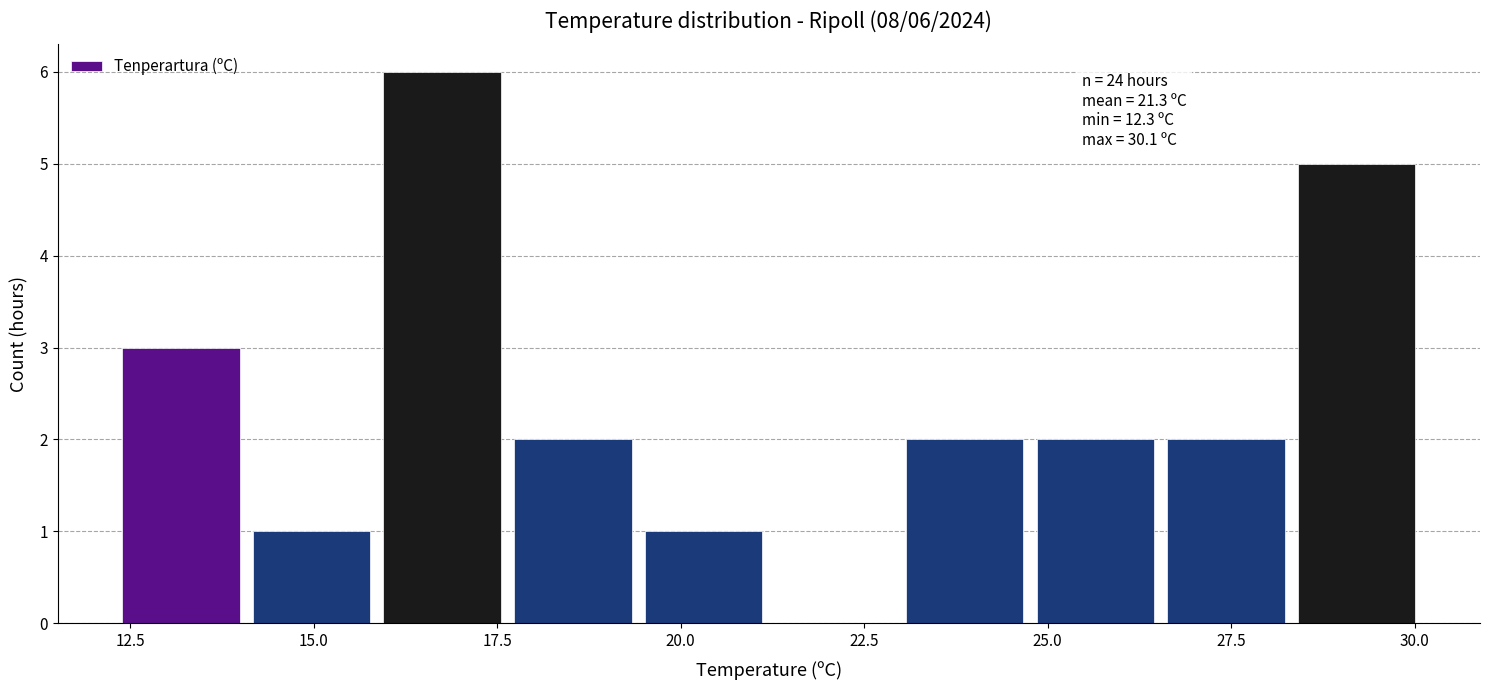

Around what value on the x-axis is the tallest bar? Give the approximate position of its centre, as read against the axis.

17.0